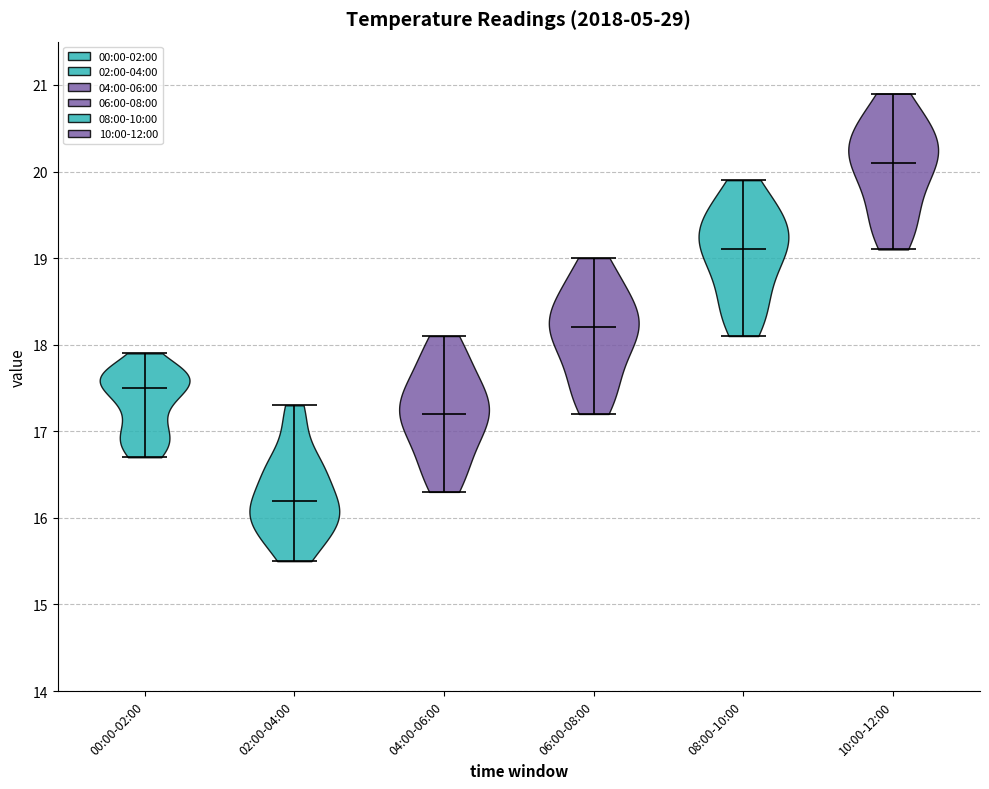

Where does the median line of the violin for 04:00-06:00 sit on the y-axis? The values are not printed on the chart, so give them approximately, as read against the axis.

17.2